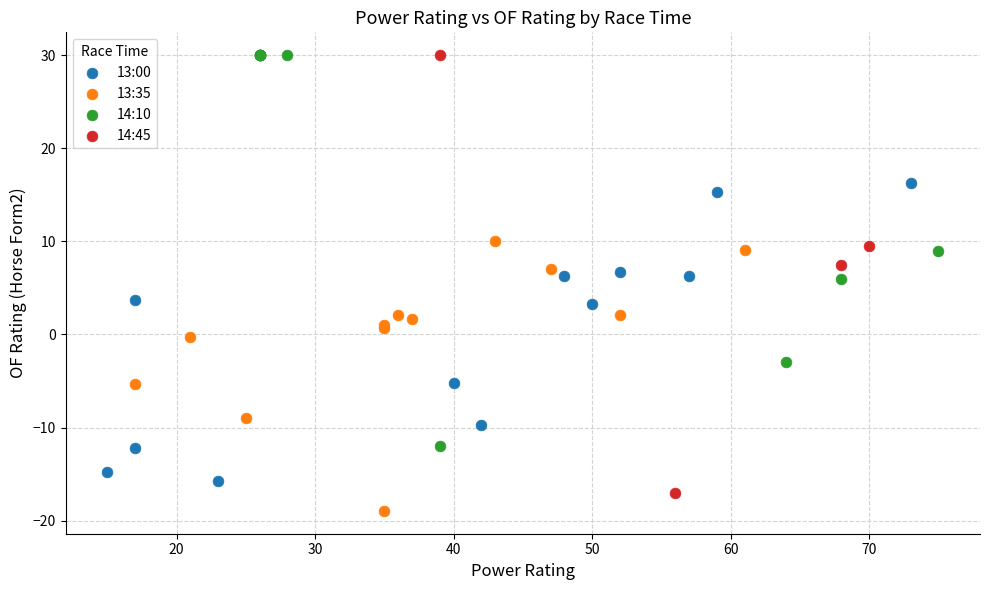

Which series has the widest spread of Y values?

14:45